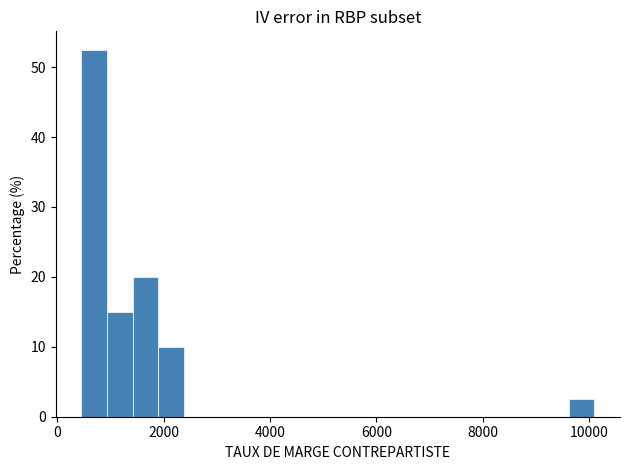

Around what value on the x-axis is the tallest bar? Give the approximate position of its centre, as read against the axis.

600